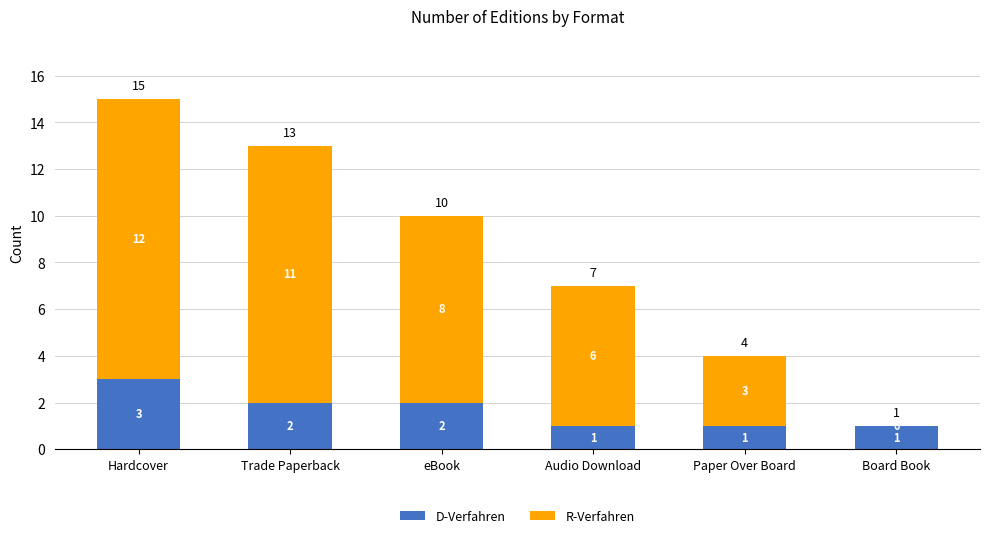

What is the approximate value of D-Verfahren at Trade Paperback?

2